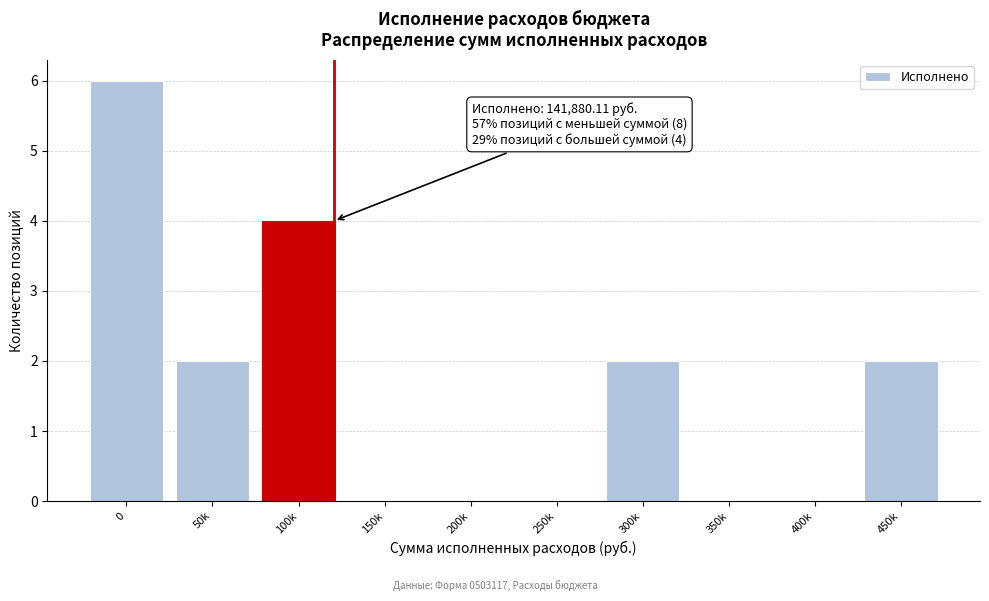

Reading left to right, list all the values displayed in this chart.

0=6	50k=2	100k=4	150k=0	200k=0	250k=0	300k=2	350k=0	400k=0	450k=2